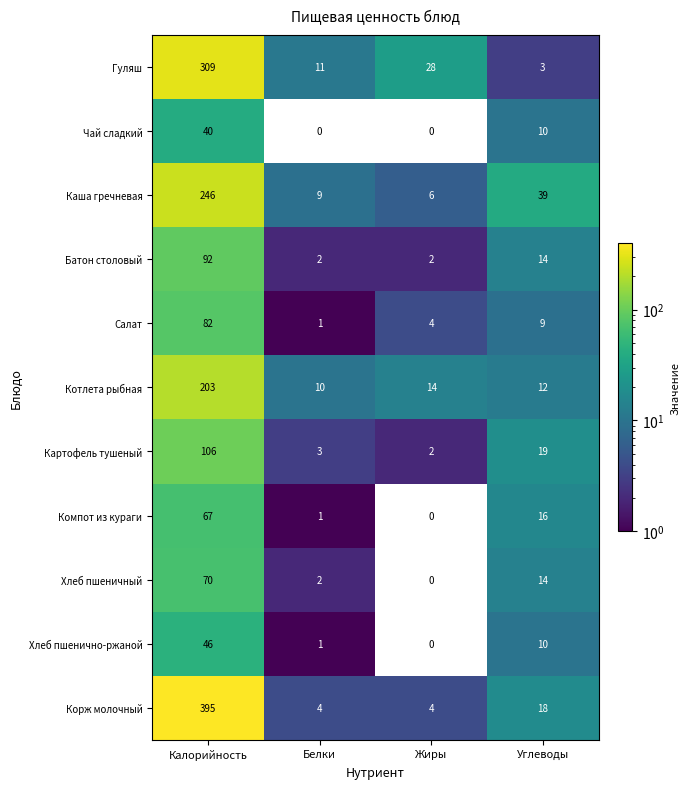

How many Батон столовый values are between 2 and 92?

4